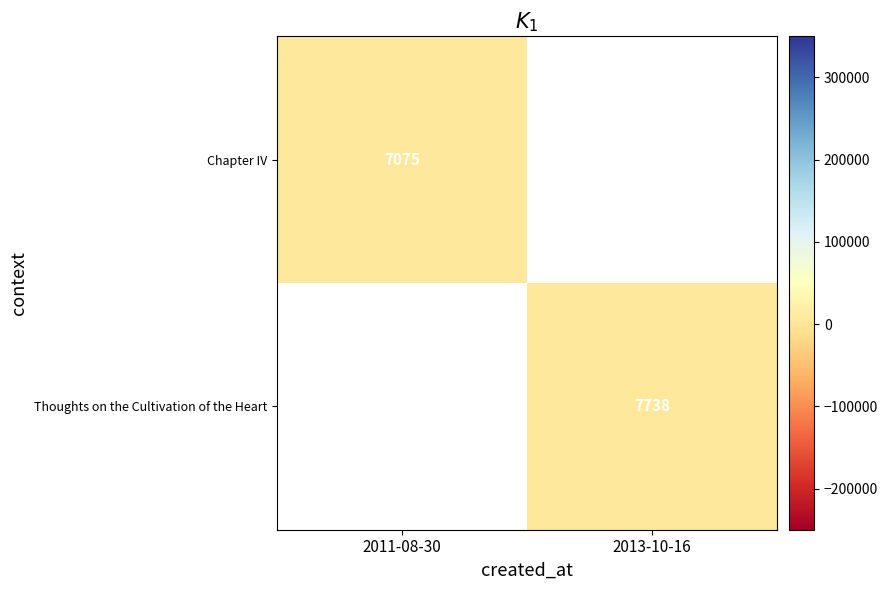

The Chapter IV series shows 7075 at 2011-08-30. True or false?

True